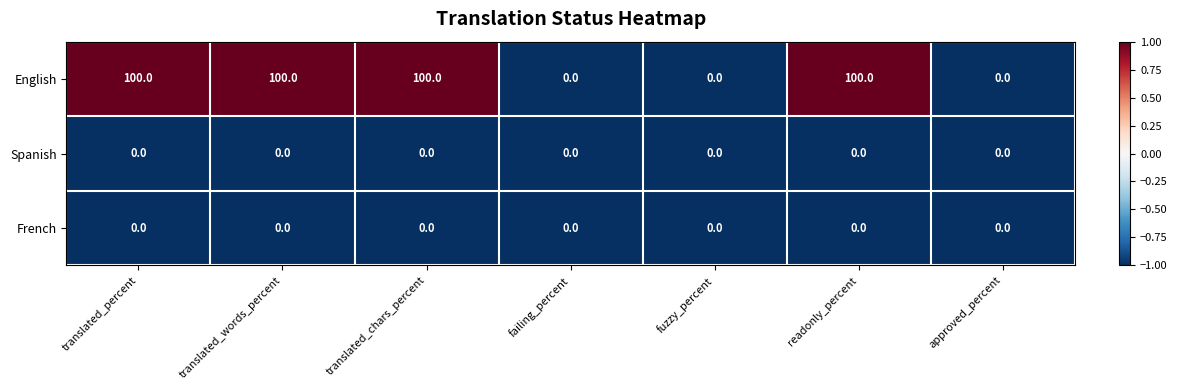

Which series has the widest spread of values?

English